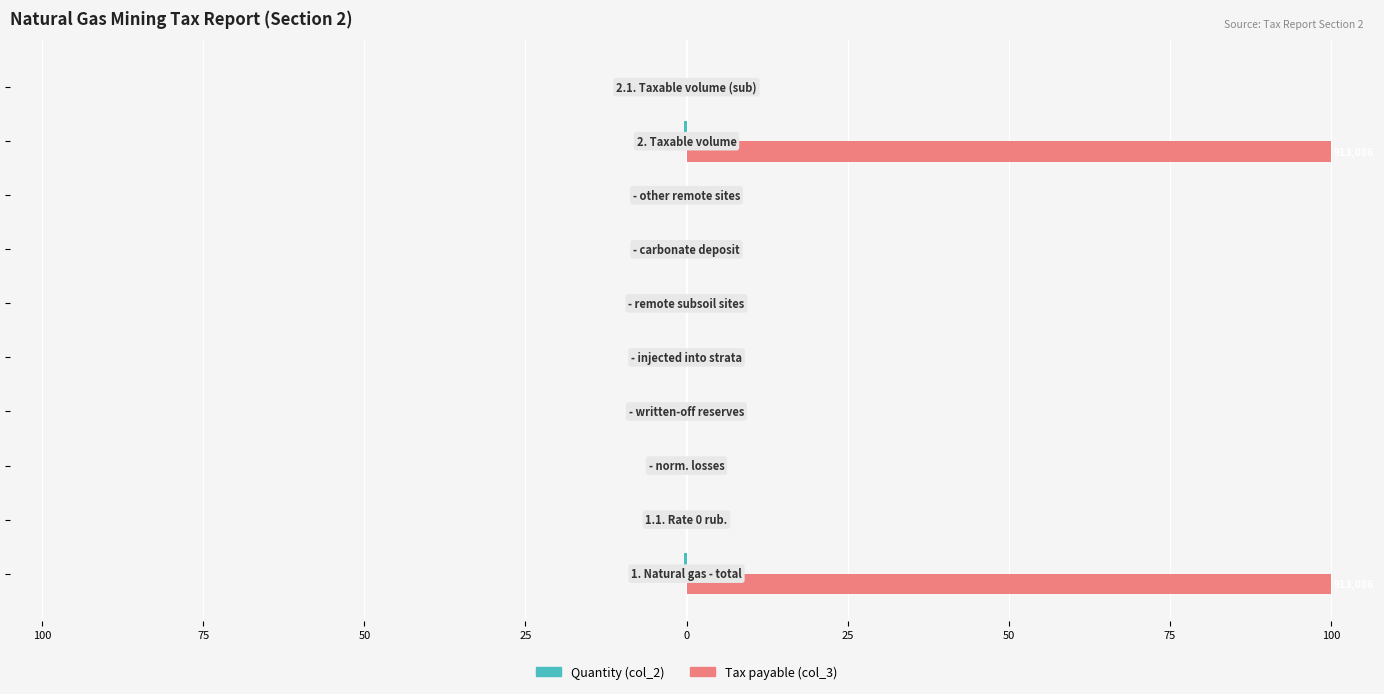

What are all the series names shown in the legend?

Quantity (col_2), Tax payable (col_3)